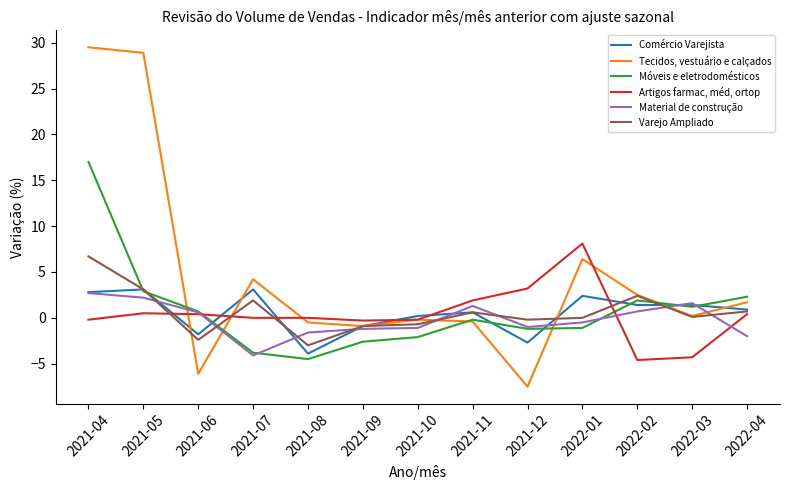

Which category has the lowest value across all series?

2021-12